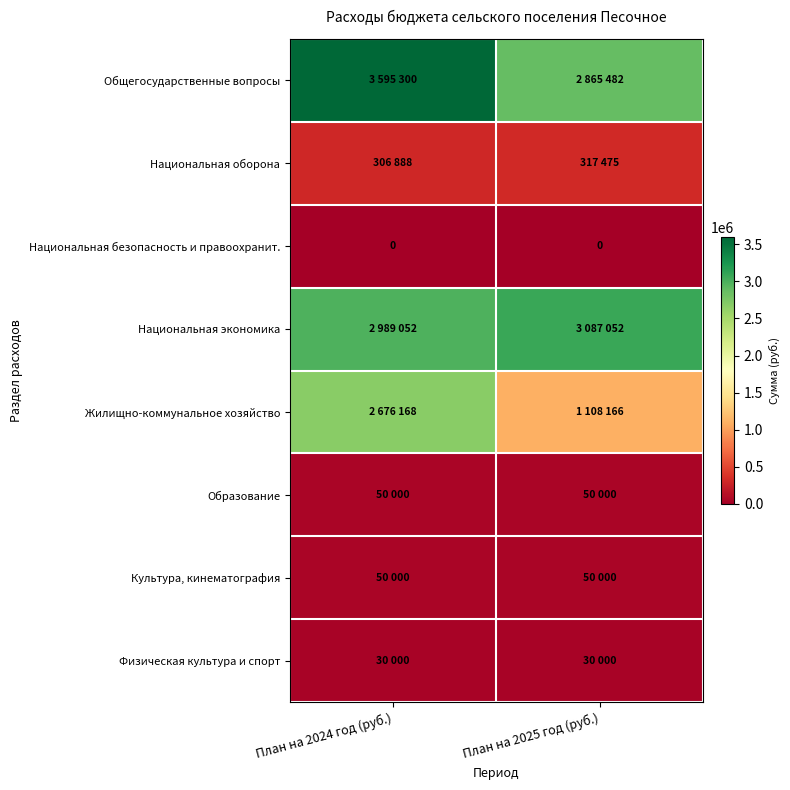

The value of Общегосударственные вопросы at План на 2024 год (руб.) is 3595300. True or false?

True